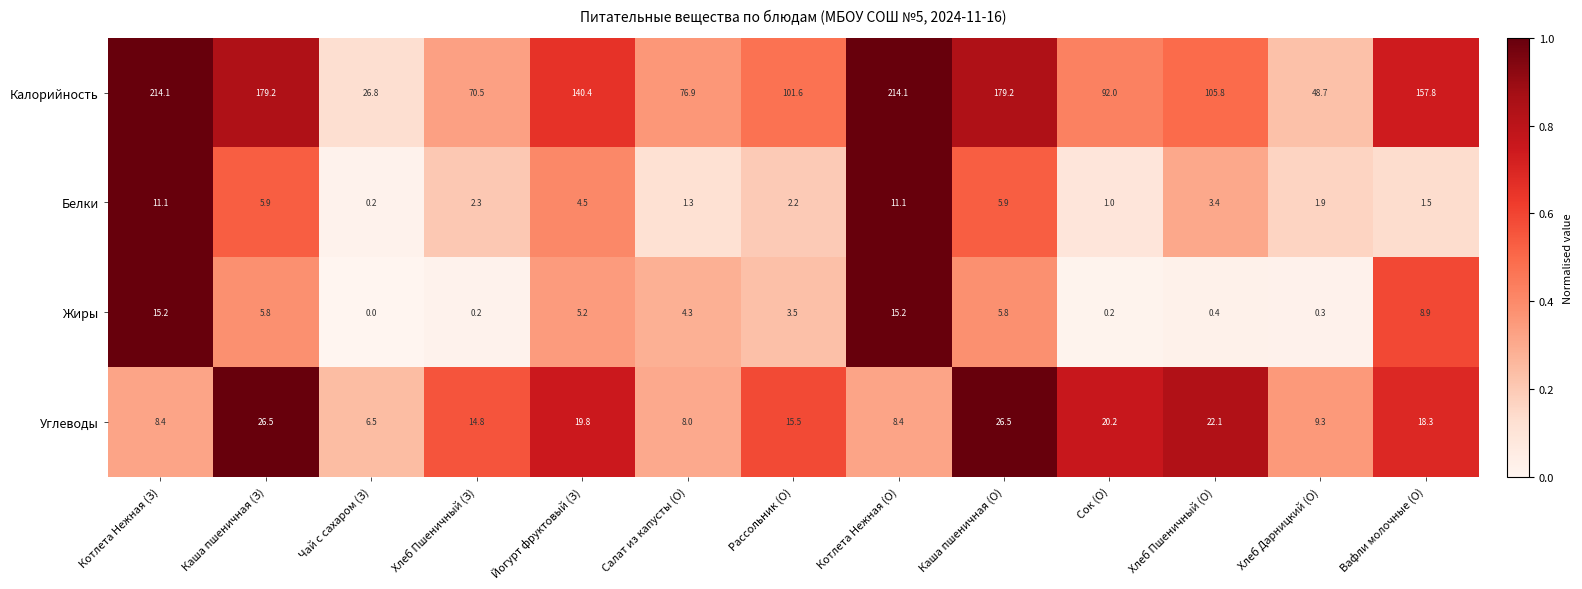

What is the greatest value displayed?

214.1